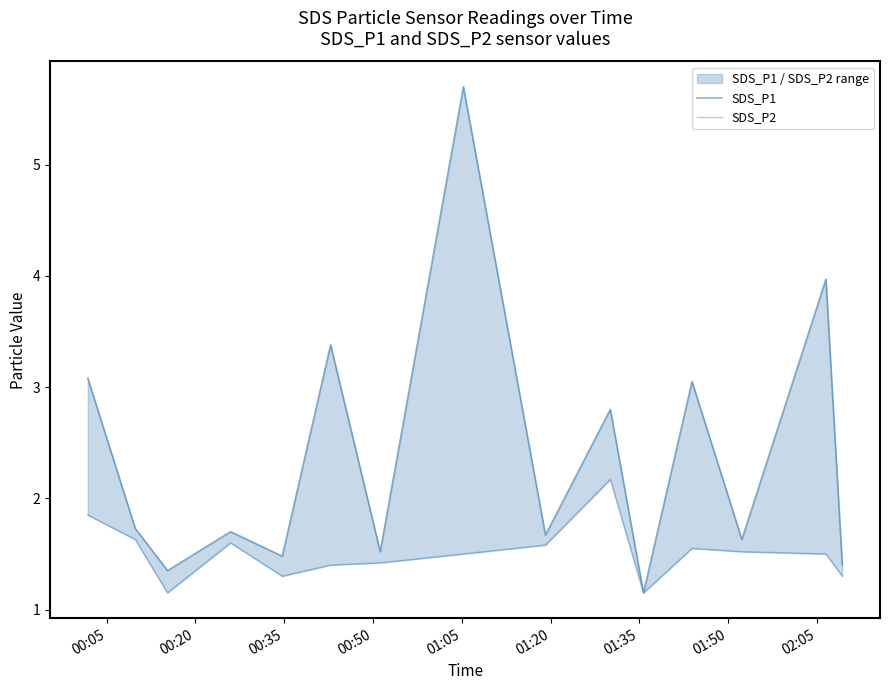

Rank the series at 01:20 from highest to lowest value.

SDS_P1, SDS_P2